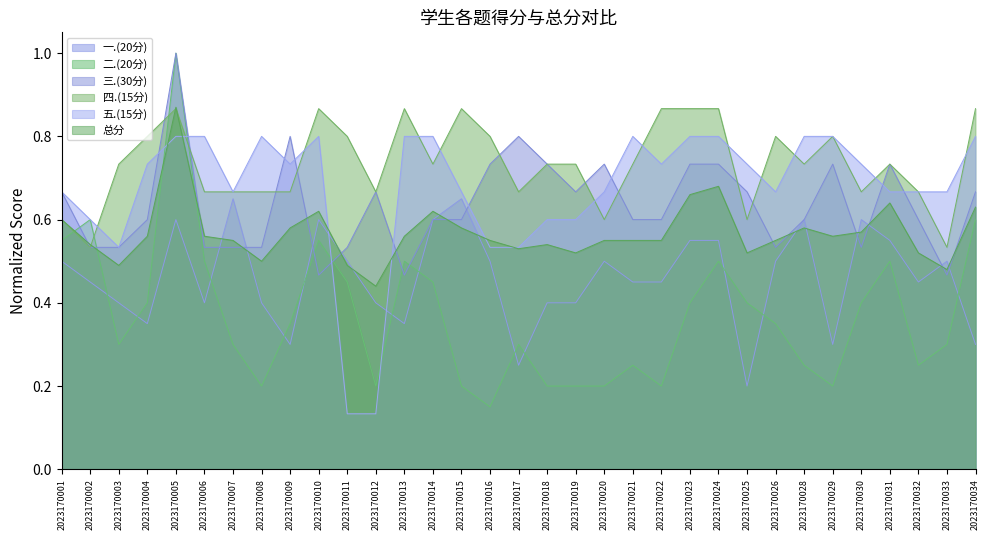

Reading left to right, what are all the values shown in this chart?

总分: 2023170001=0.6	2023170002=0.5	2023170003=0.5	2023170004=0.6	2023170005=0.9	2023170006=0.6	2023170007=0.6	2023170008=0.5	2023170009=0.6	2023170010=0.6	2023170011=0.5	2023170012=0.4	2023170013=0.6	2023170014=0.6	2023170015=0.6	2023170016=0.6	2023170017=0.5	2023170018=0.5	2023170019=0.5	2023170020=0.6	2023170021=0.6	2023170022=0.6	2023170023=0.7	2023170024=0.7	2023170025=0.5	2023170026=0.6	2023170028=0.6	2023170029=0.6	2023170030=0.6	2023170031=0.6	2023170032=0.5	2023170033=0.5	2023170034=0.6
一.(20分): 2023170001=0.5	2023170002=0.5	2023170003=0.4	2023170004=0.3	2023170005=0.6	2023170006=0.4	2023170007=0.7	2023170008=0.4	2023170009=0.3	2023170010=0.6	2023170011=0.5	2023170012=0.4	2023170013=0.3	2023170014=0.6	2023170015=0.7	2023170016=0.5	2023170017=0.2	2023170018=0.4	2023170019=0.4	2023170020=0.5	2023170021=0.5	2023170022=0.5	2023170023=0.6	2023170024=0.6	2023170025=0.2	2023170026=0.5	2023170028=0.6	2023170029=0.3	2023170030=0.6	2023170031=0.6	2023170032=0.5	2023170033=0.5	2023170034=0.3
二.(20分): 2023170001=0.6	2023170002=0.6	2023170003=0.3	2023170004=0.4	2023170005=1.0	2023170006=0.5	2023170007=0.3	2023170008=0.2	2023170009=0.3	2023170010=0.6	2023170011=0.5	2023170012=0.2	2023170013=0.5	2023170014=0.5	2023170015=0.2	2023170016=0.1	2023170017=0.3	2023170018=0.2	2023170019=0.2	2023170020=0.2	2023170021=0.2	2023170022=0.2	2023170023=0.4	2023170024=0.5	2023170025=0.4	2023170026=0.3	2023170028=0.2	2023170029=0.2	2023170030=0.4	2023170031=0.5	2023170032=0.2	2023170033=0.3	2023170034=0.6
三.(30分): 2023170001=0.7	2023170002=0.5	2023170003=0.5	2023170004=0.6	2023170005=1.0	2023170006=0.5	2023170007=0.5	2023170008=0.5	2023170009=0.8	2023170010=0.5	2023170011=0.5	2023170012=0.7	2023170013=0.5	2023170014=0.6	2023170015=0.6	2023170016=0.7	2023170017=0.8	2023170018=0.7	2023170019=0.7	2023170020=0.7	2023170021=0.6	2023170022=0.6	2023170023=0.7	2023170024=0.7	2023170025=0.7	2023170026=0.5	2023170028=0.6	2023170029=0.7	2023170030=0.5	2023170031=0.7	2023170032=0.6	2023170033=0.5	2023170034=0.7
四.(15分): 2023170001=0.6	2023170002=0.5	2023170003=0.7	2023170004=0.8	2023170005=0.9	2023170006=0.7	2023170007=0.7	2023170008=0.7	2023170009=0.7	2023170010=0.9	2023170011=0.8	2023170012=0.7	2023170013=0.9	2023170014=0.7	2023170015=0.9	2023170016=0.8	2023170017=0.7	2023170018=0.7	2023170019=0.7	2023170020=0.6	2023170021=0.7	2023170022=0.9	2023170023=0.9	2023170024=0.9	2023170025=0.6	2023170026=0.8	2023170028=0.7	2023170029=0.8	2023170030=0.7	2023170031=0.7	2023170032=0.7	2023170033=0.5	2023170034=0.9
五.(15分): 2023170001=0.7	2023170002=0.6	2023170003=0.5	2023170004=0.7	2023170005=0.8	2023170006=0.8	2023170007=0.7	2023170008=0.8	2023170009=0.7	2023170010=0.8	2023170011=0.1	2023170012=0.1	2023170013=0.8	2023170014=0.8	2023170015=0.7	2023170016=0.5	2023170017=0.5	2023170018=0.6	2023170019=0.6	2023170020=0.7	2023170021=0.8	2023170022=0.7	2023170023=0.8	2023170024=0.8	2023170025=0.7	2023170026=0.7	2023170028=0.8	2023170029=0.8	2023170030=0.7	2023170031=0.7	2023170032=0.7	2023170033=0.7	2023170034=0.8